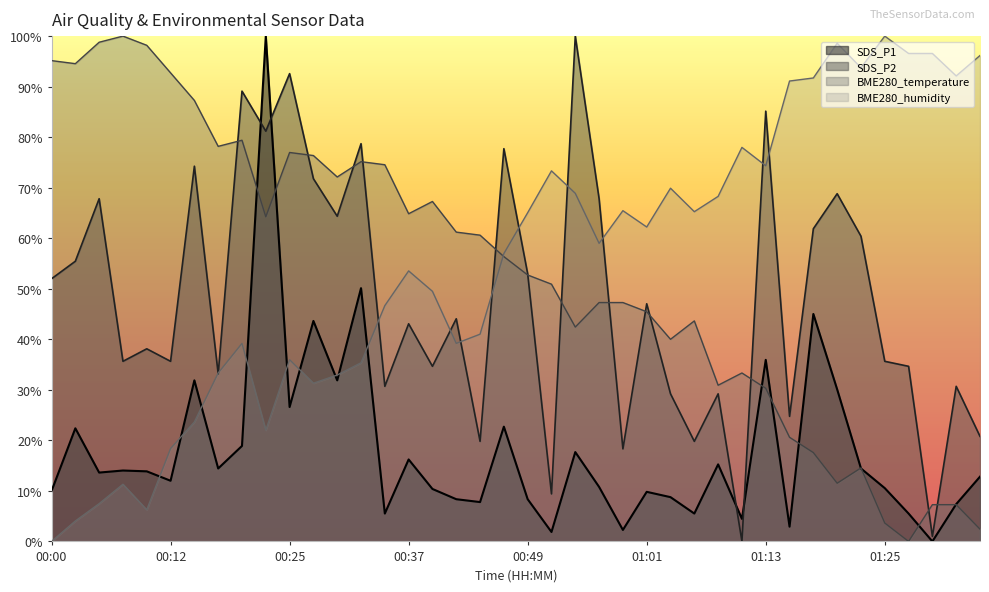

The value of SDS_P1 at 01:16 is 1.8. True or false?

False